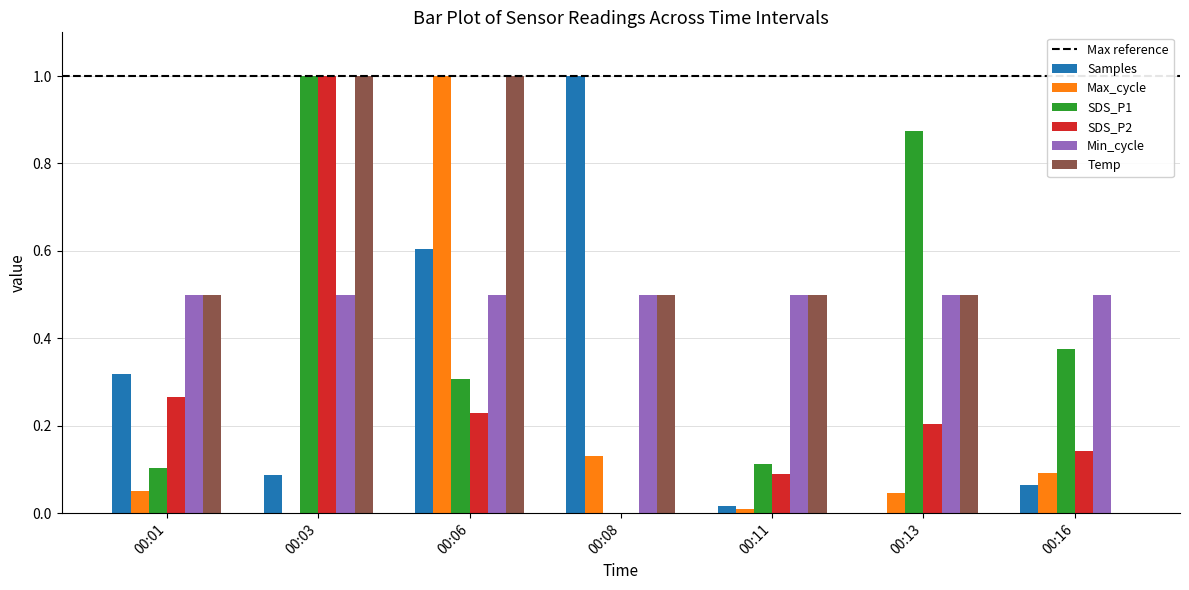

What is the highest value of the SDS_P2 series?

1.0